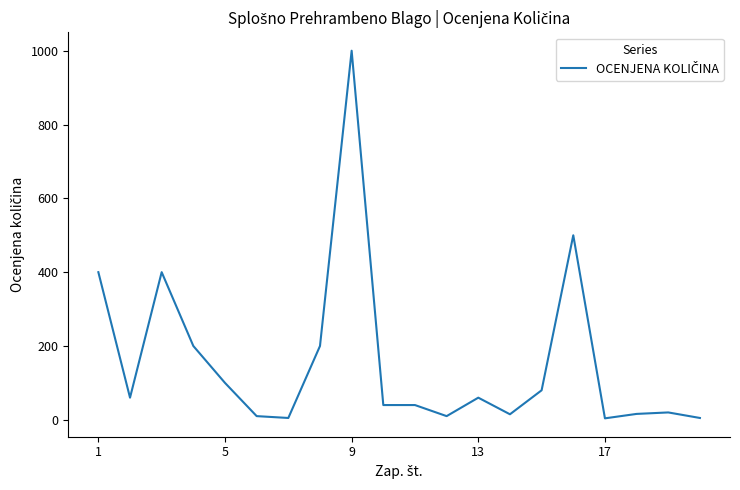

What is the difference between the maximum and minimum values?

996